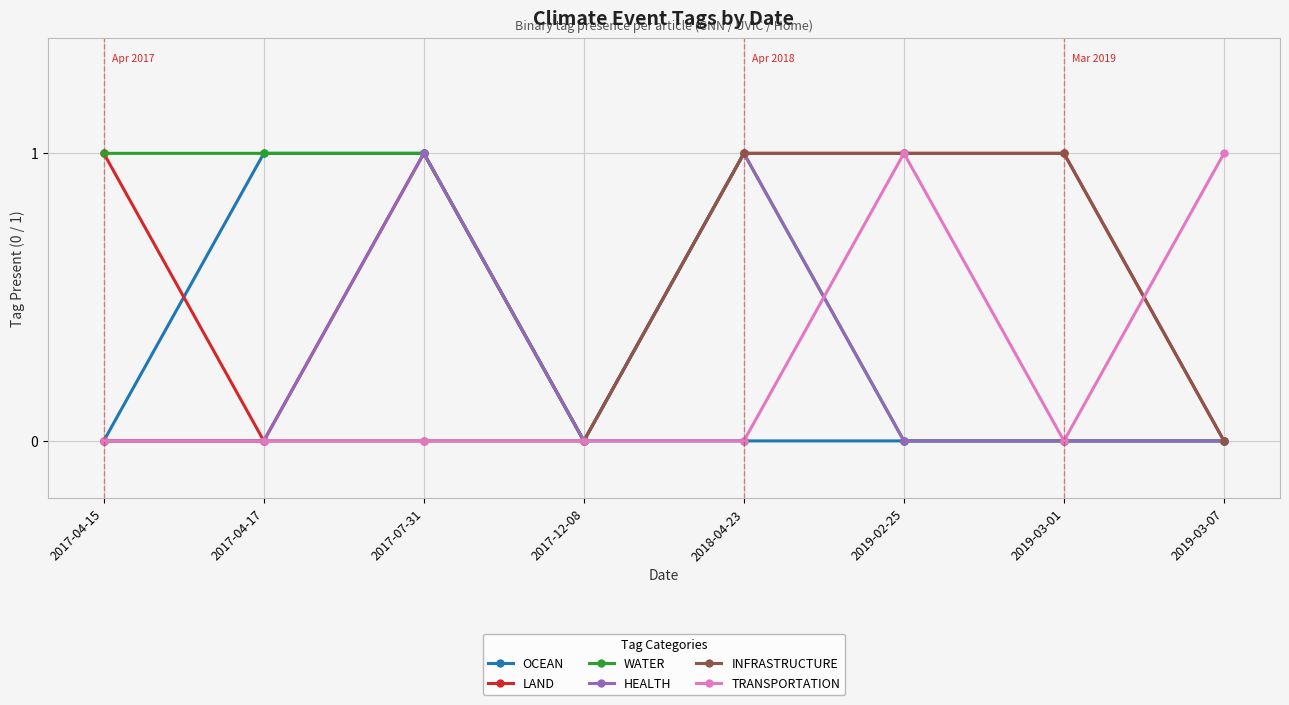

What is the label of the 3rd point from the left?

2017-07-31